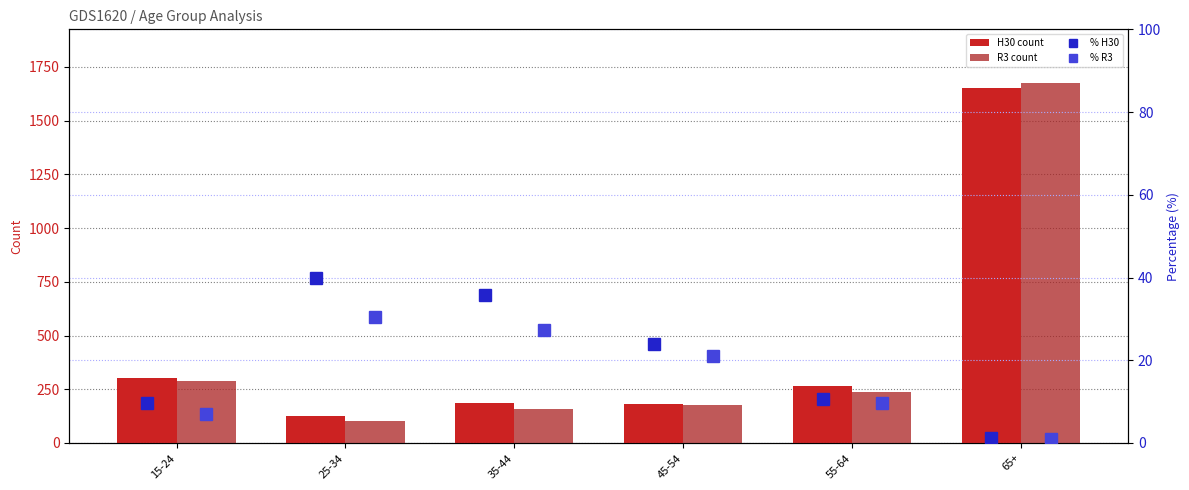

At which category is the sum across all series the highest?

65+